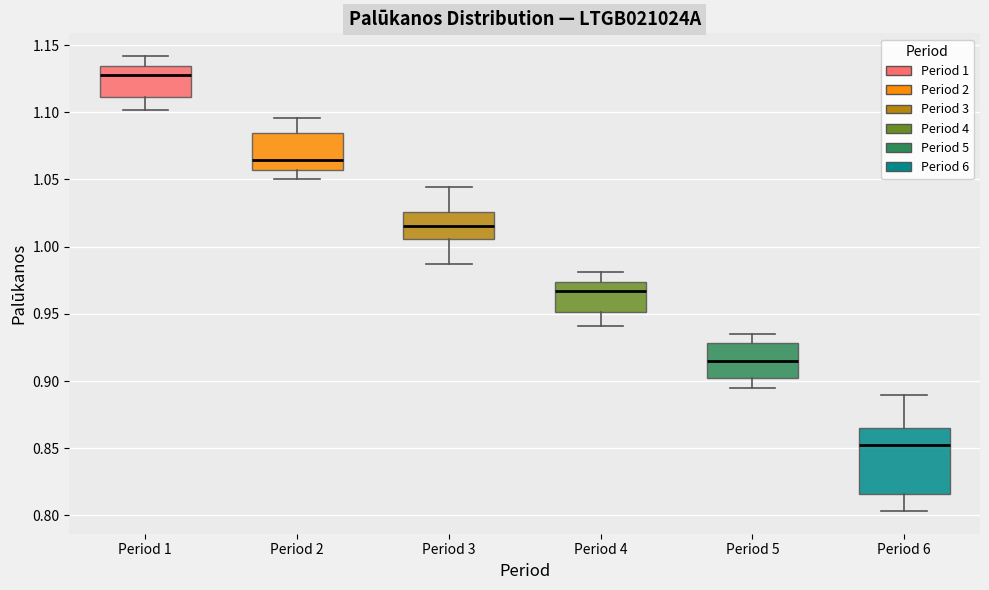

Reading left to right, transcribe this box plot: for each box, give where its median line is, the range the box spans, and where its two whiskers end, as read against the y-axis. The values are not printed on the chart, so give them approximately, as read against the axis.

Period 1: median 1.125, box 1.110 to 1.135, whiskers 1.100 to 1.140
Period 2: median 1.065, box 1.055 to 1.085, whiskers 1.050 to 1.095
Period 3: median 1.015, box 1.005 to 1.025, whiskers 0.985 to 1.045
Period 4: median 0.965, box 0.950 to 0.975, whiskers 0.940 to 0.980
Period 5: median 0.915, box 0.900 to 0.930, whiskers 0.895 to 0.935
Period 6: median 0.850, box 0.815 to 0.865, whiskers 0.805 to 0.890